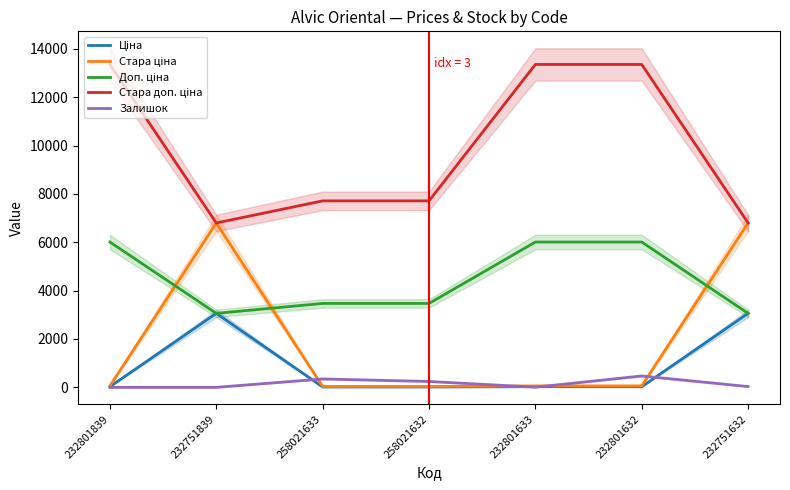

What is the difference between the Стара доп. ціна values at 258021632 and 232751839?

913.8